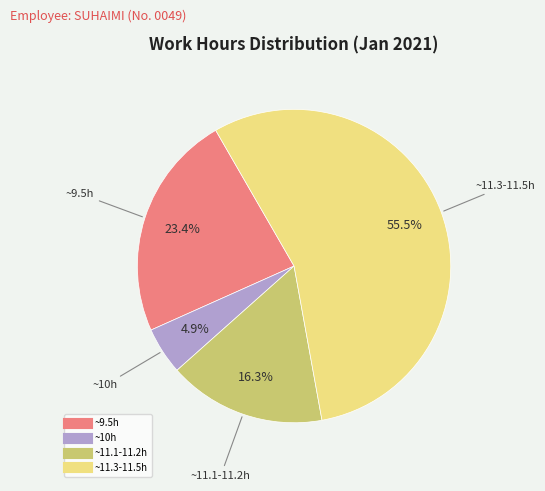

Is there a majority slice in this chart?

Yes